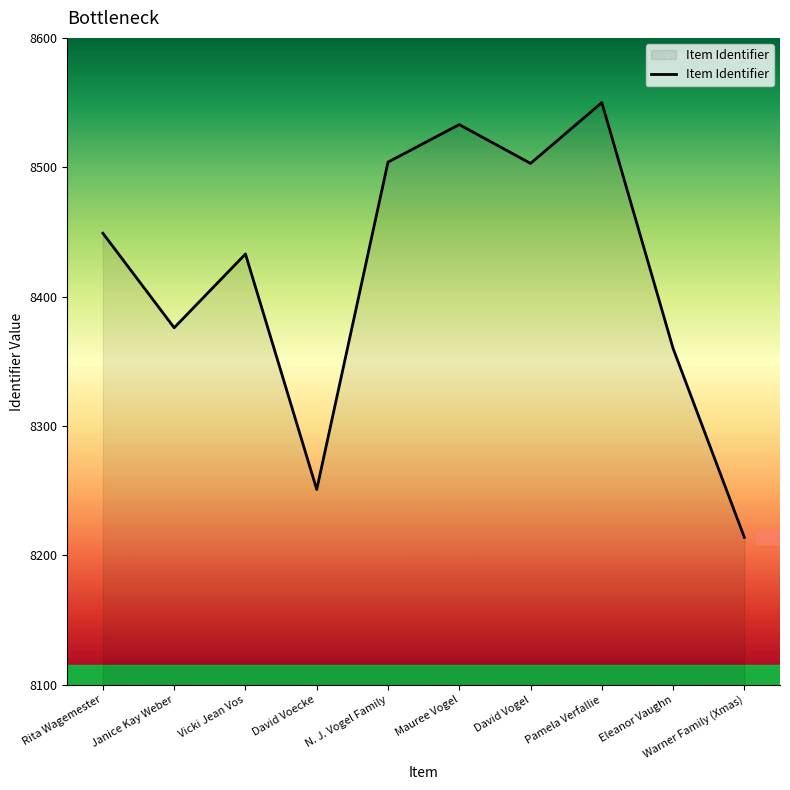

What is the greatest value displayed?

8550